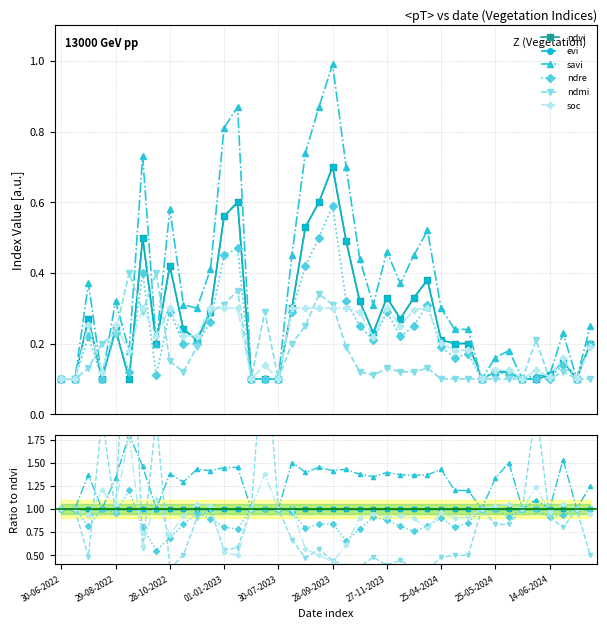

List the labels in order of ndmi value, largest first.

28-09-2023, 15, 35, 01-01-2023, 25-04-2024, 30-06-2022, 29-08-2022, 11, 14, 16, 31, 34, 38, 30-07-2023, 36, 10, 32, 33, 37, 17, 13, 27-11-2023, 19, 12, 14-06-2024, 29, 30, 39, 28-10-2022, 23, 28, 18, 25, 20, 24, 21, 22, 26, 25-05-2024, 27